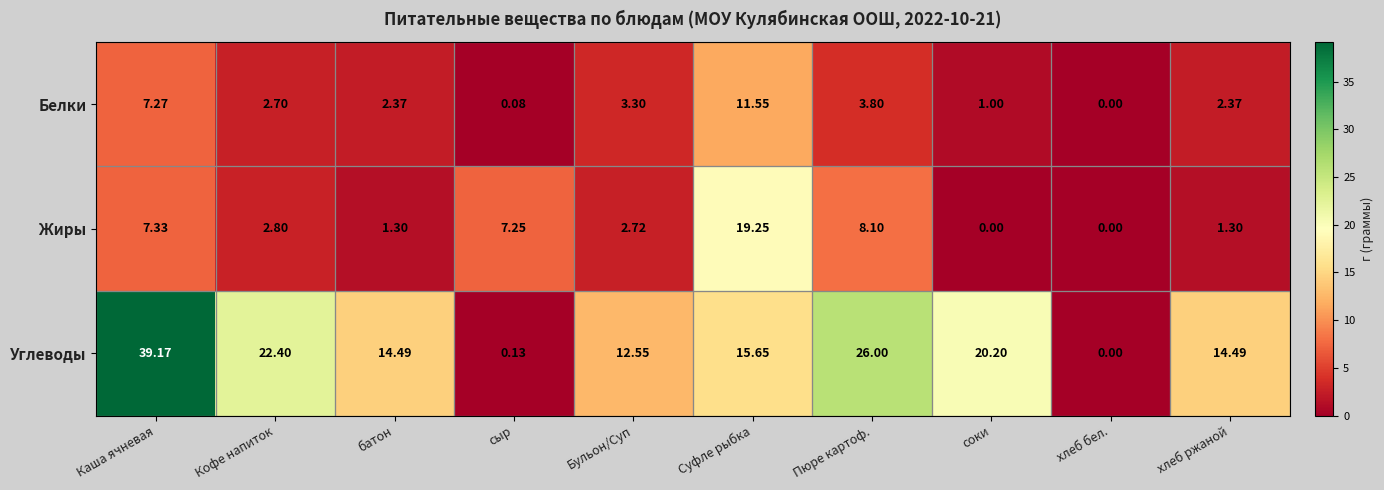

Where does the Углеводы series first go above 15?

Каша ячневая